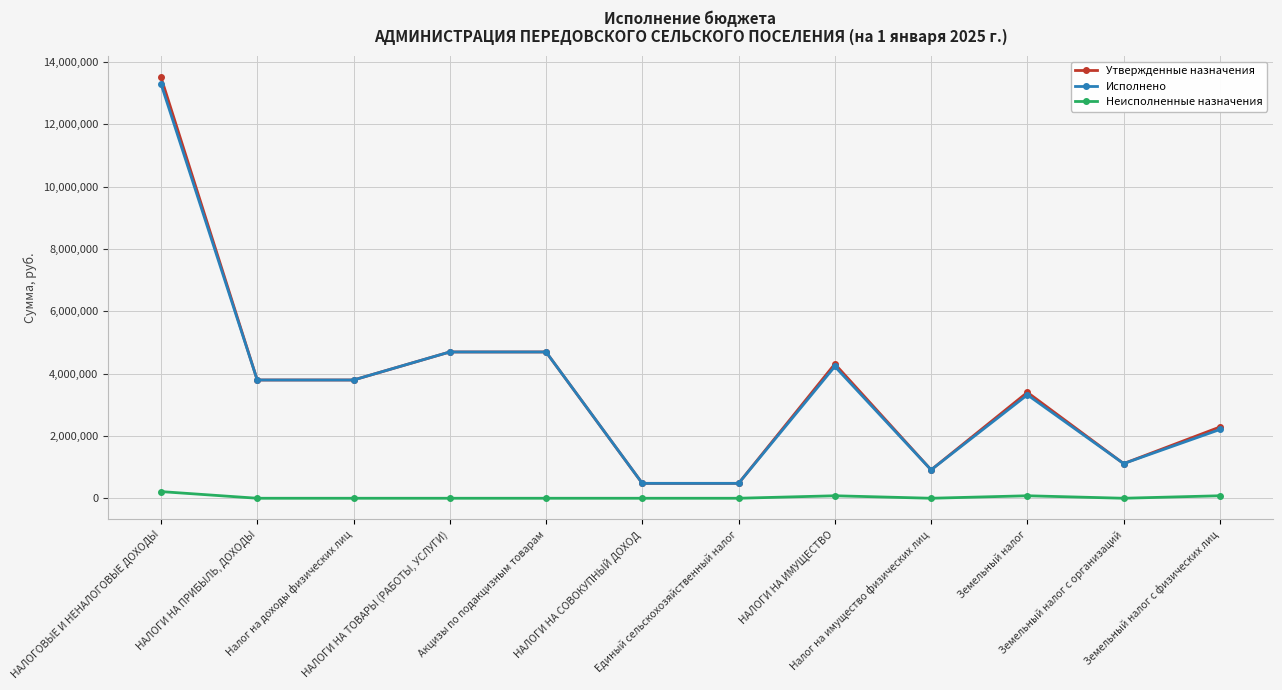

True or false: Неисполненные назначения and Утвержденные назначения cross at least once.

False